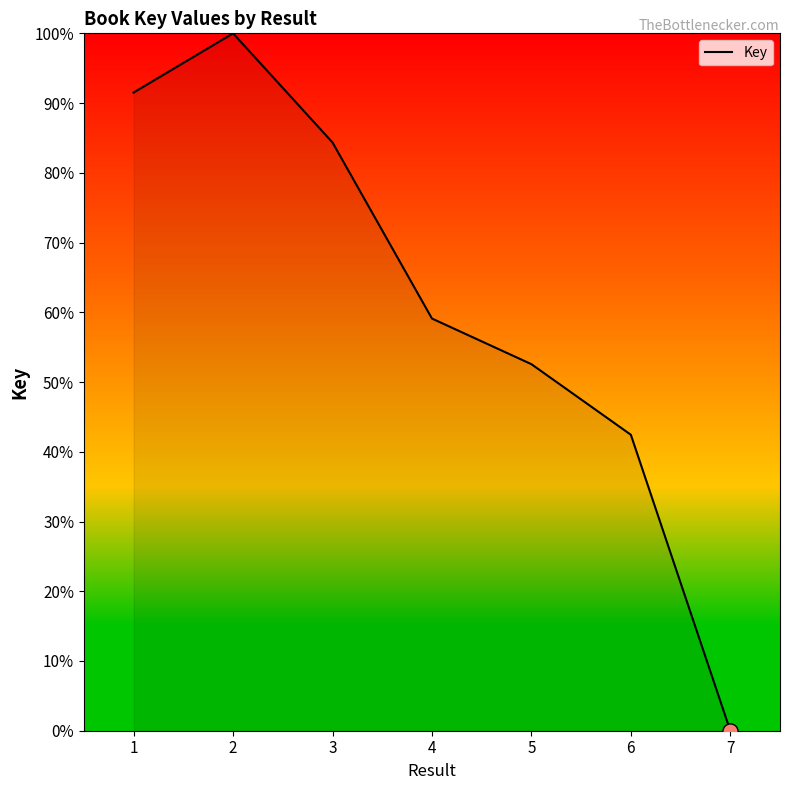

What is the ratio of the value at 5 to the value at 6?

1.2